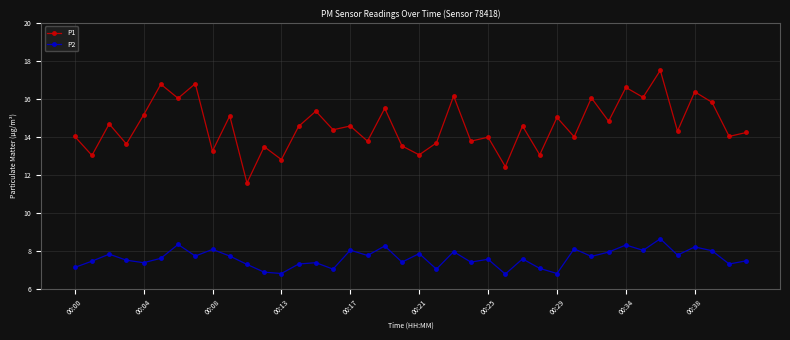

In P2, how many points are higher than both neighbors (excluding endpoints)?

14